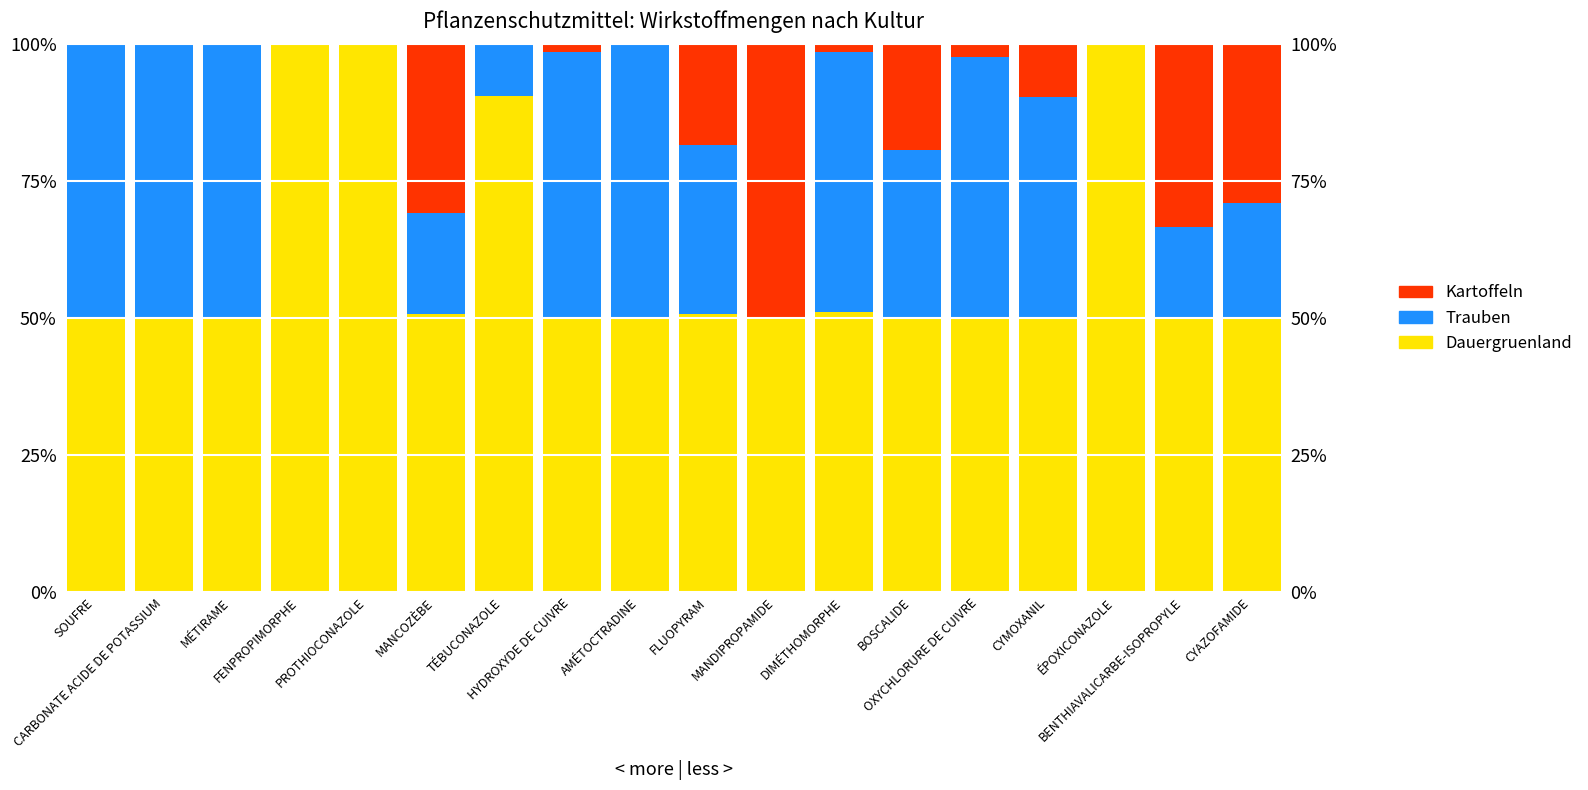

What is the sum of all Trauben values?

511.0